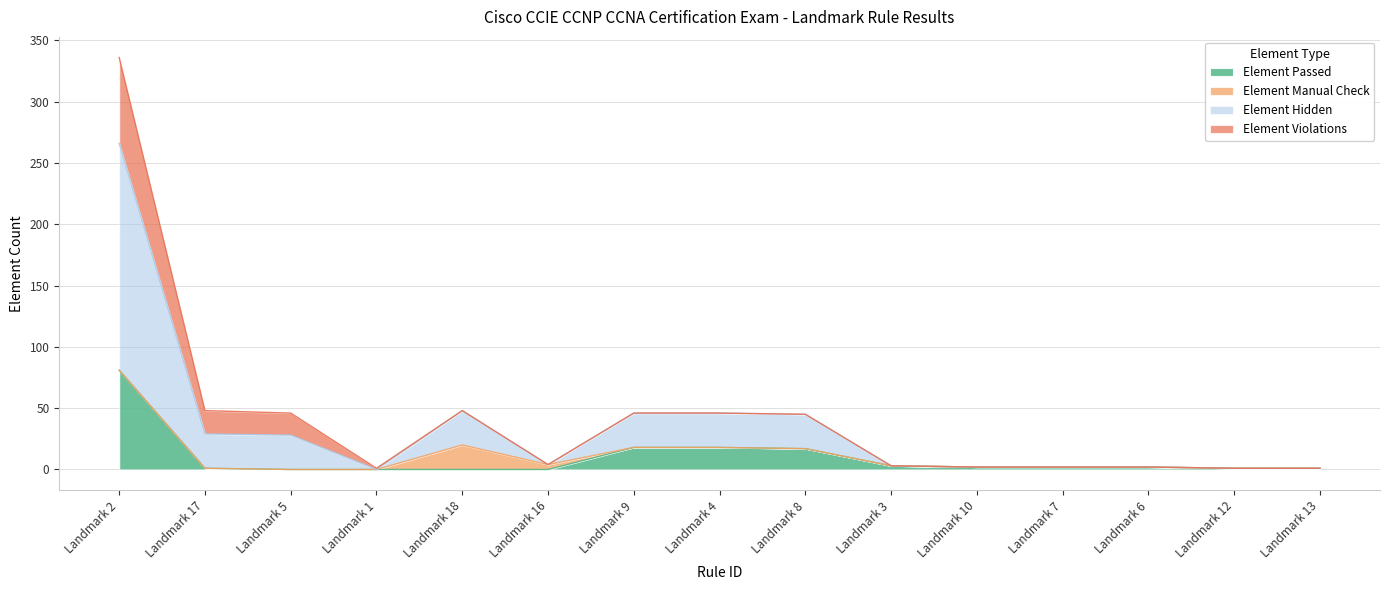

What is the total value across all series at Landmark 18?

48